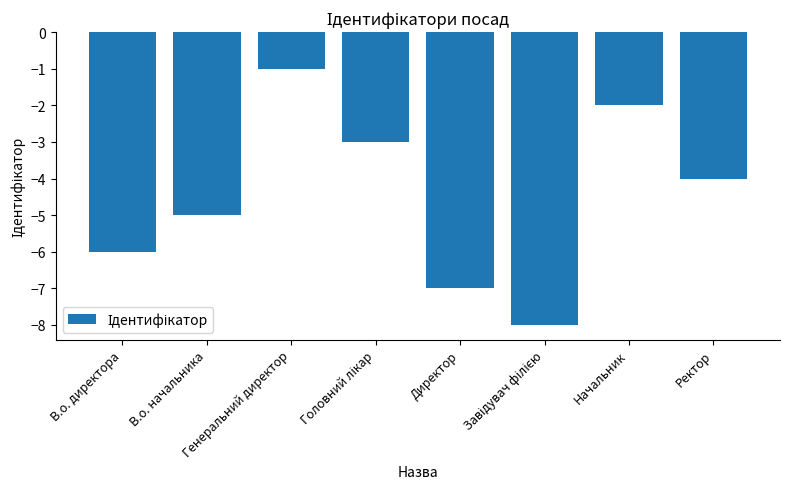

Reading left to right, extract all data points from this chart.

-6	-5	-1	-3	-7	-8	-2	-4